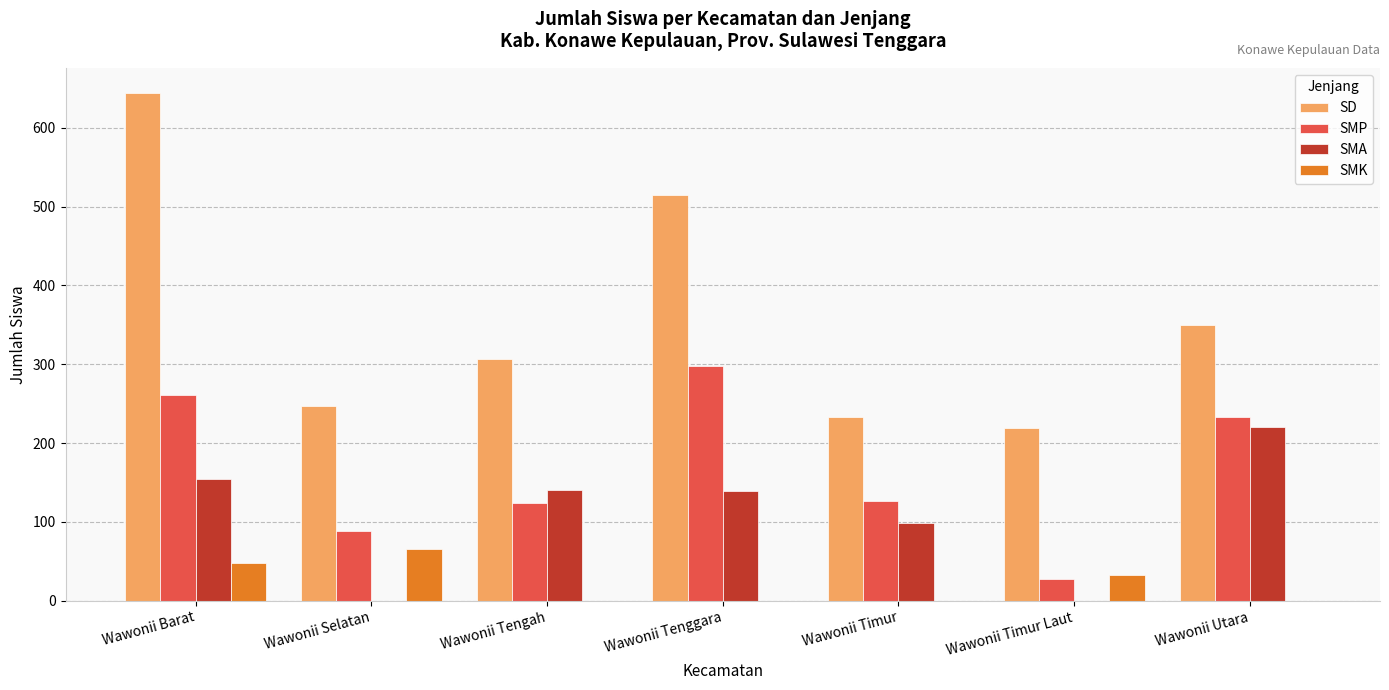

What is the sum of all SMA values?

752